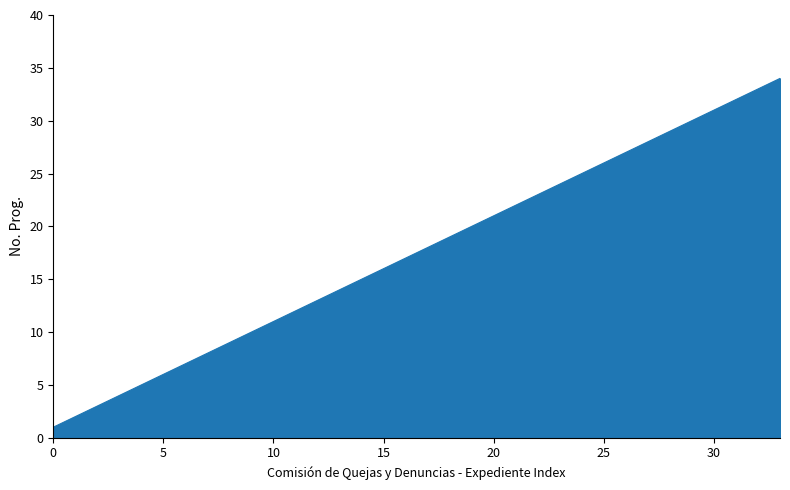

What is the difference between the maximum and minimum values?

33